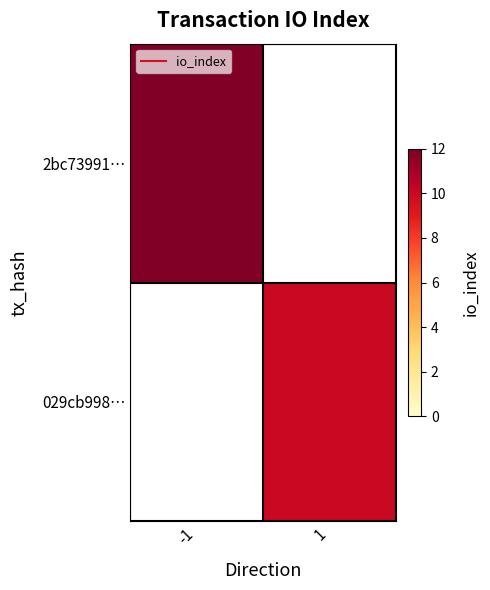

How many series are shown in this chart?

2